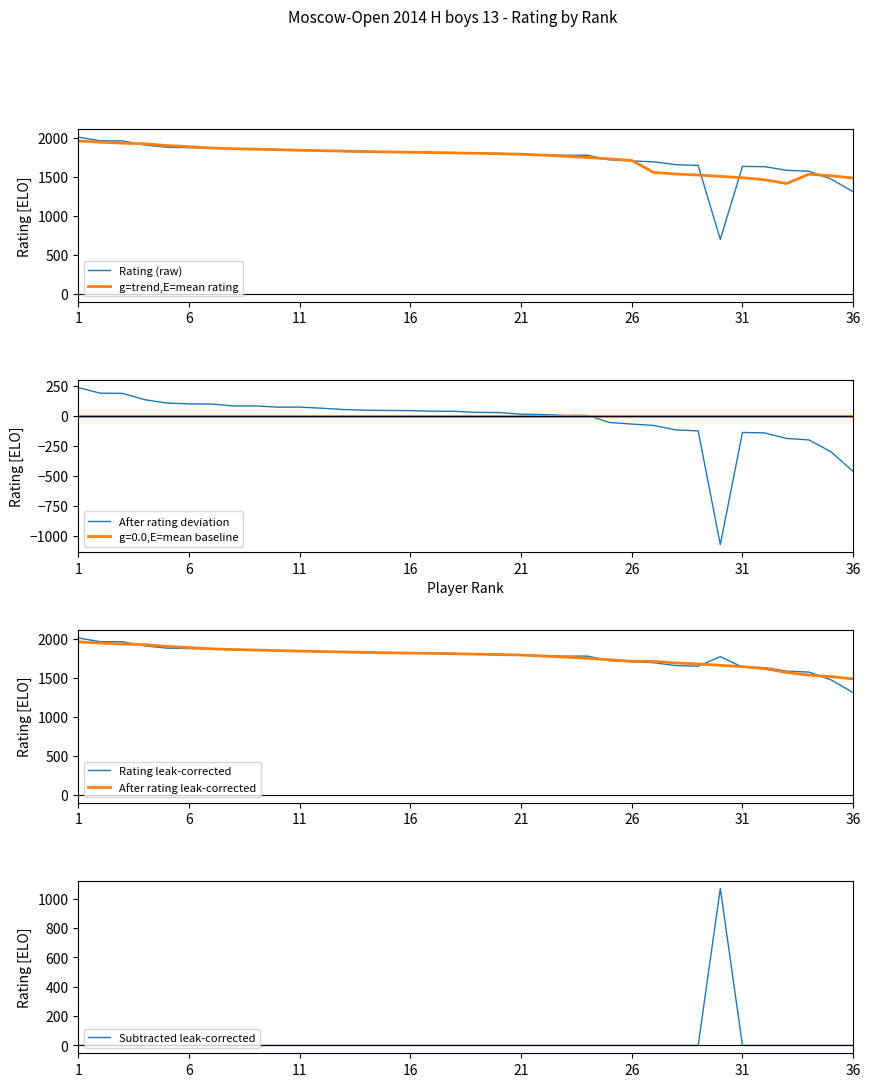

True or false: g=trend,E=mean rating has a value of 1801.0 at 18.

True